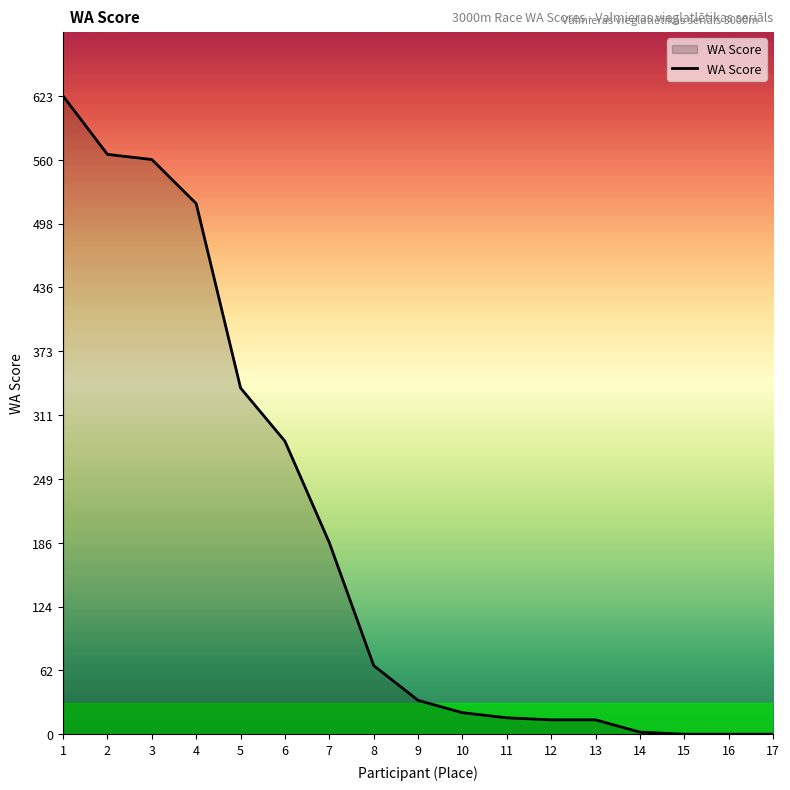

What is the maximum value shown in the chart?

623